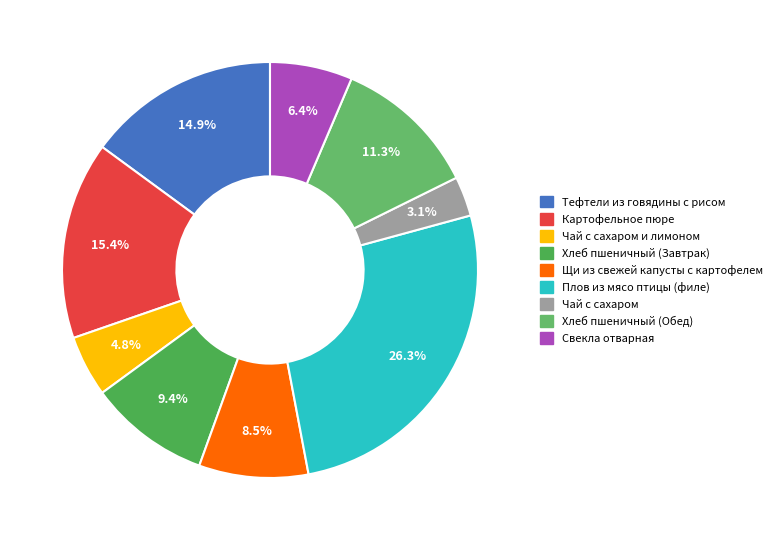

To the nearest percent, what is the combined percentage of Хлеб пшеничный (Завтрак) and Хлеб пшеничный (Обед)?

21%